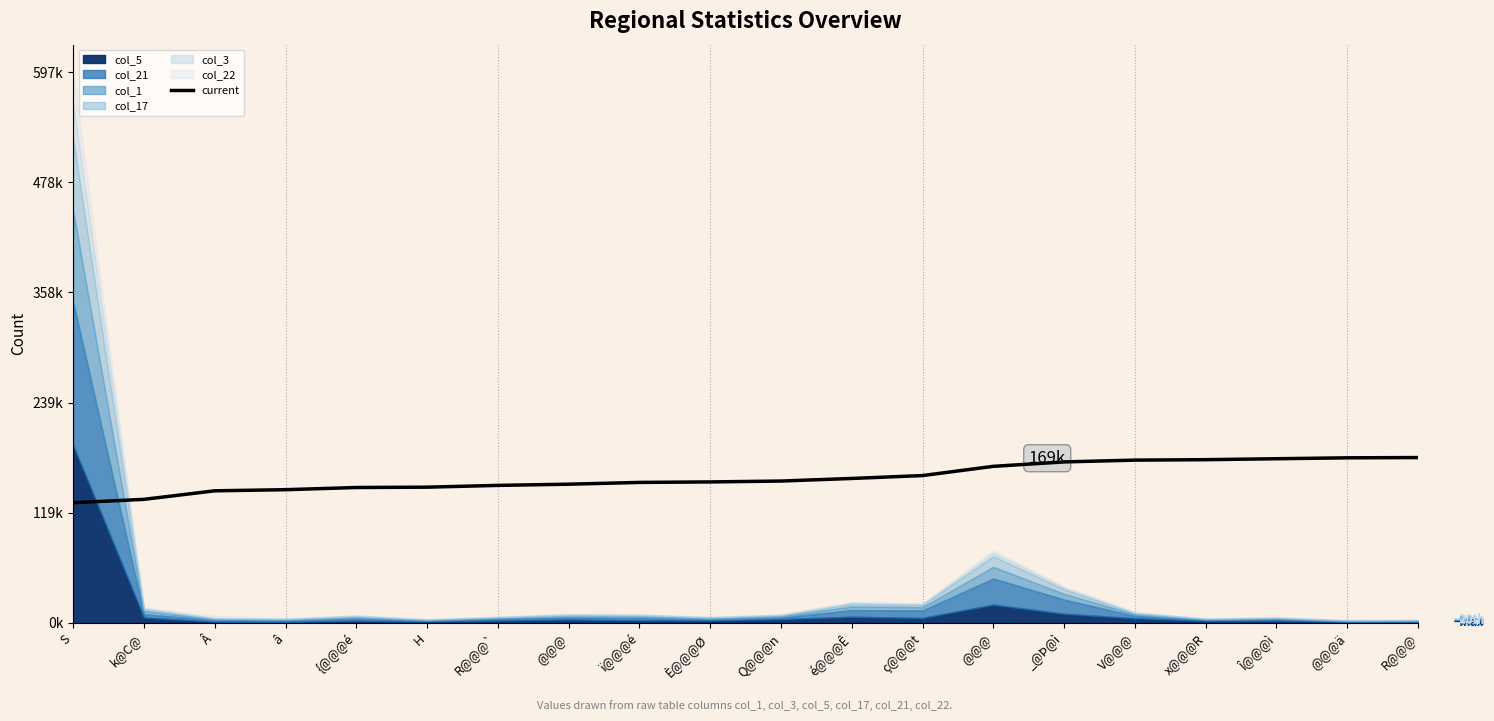

True or false: the data has more than 2 interior local peaks.

False